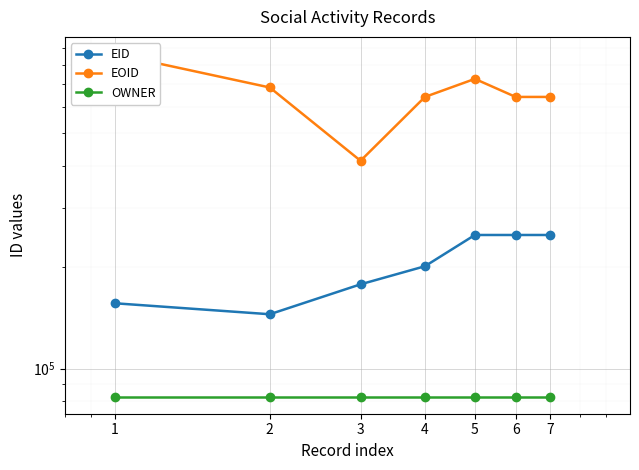

At which label is OWNER closest to 82606?

1